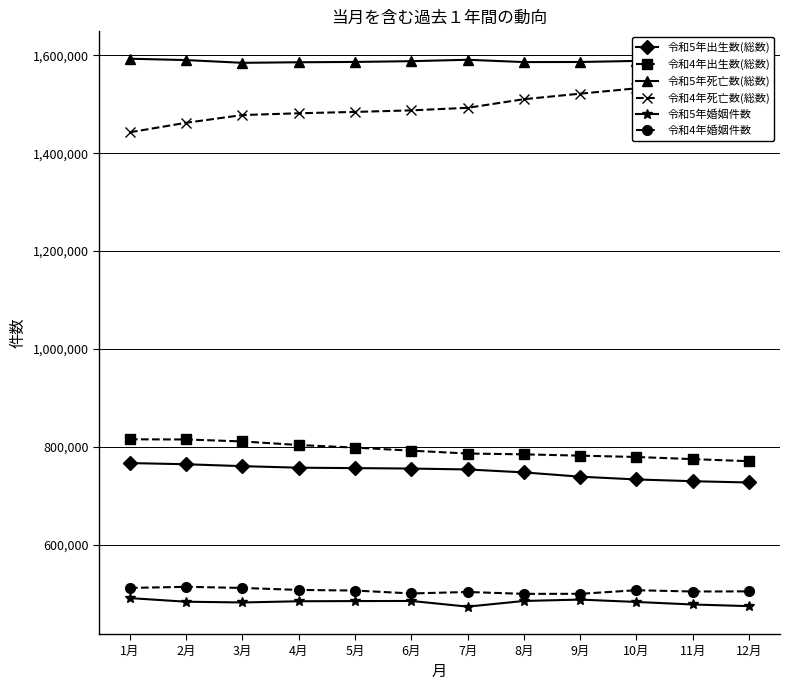

True or false: 令和5年婚姻件数 and 令和4年出生数(総数) cross at least once.

False